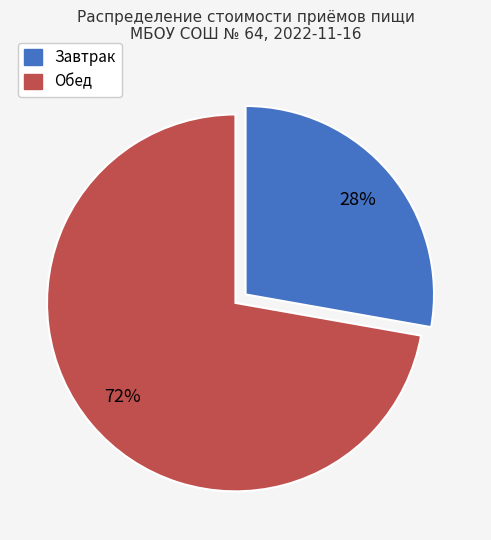

True or false: Обед accounts for 83% of the total.

False